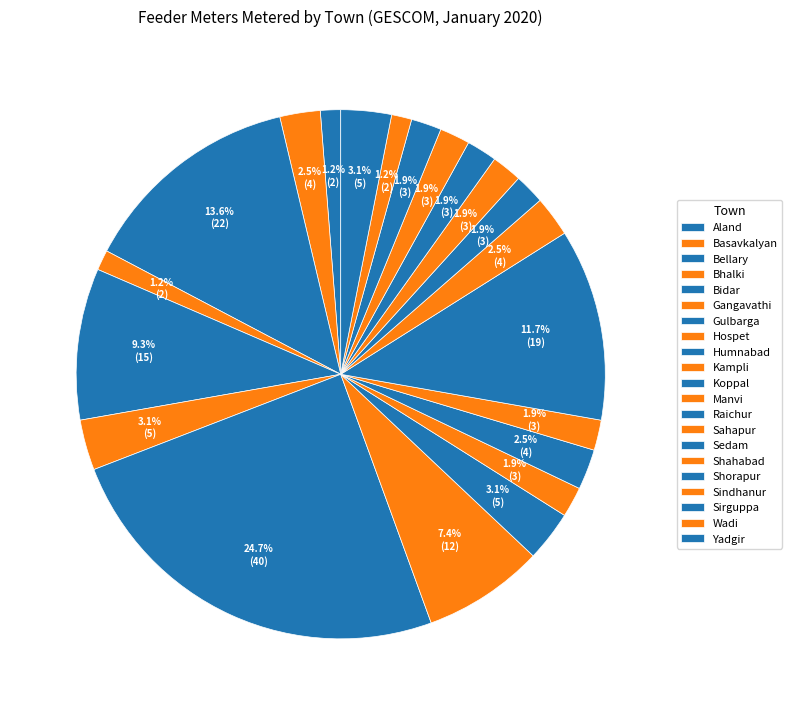

Count the number of slices in the pie.

21